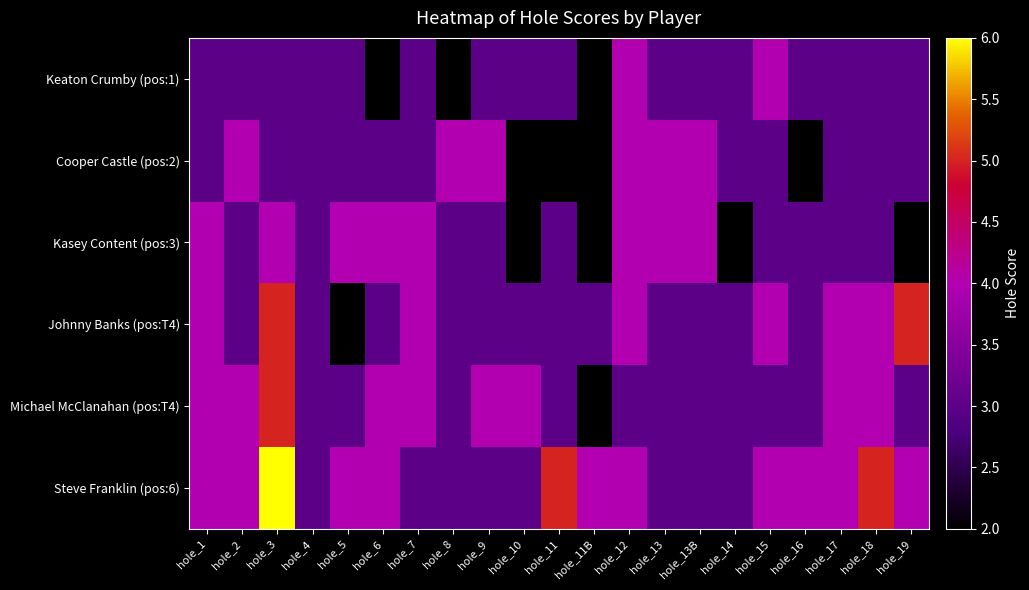

Count the number of data series in this chart.

6